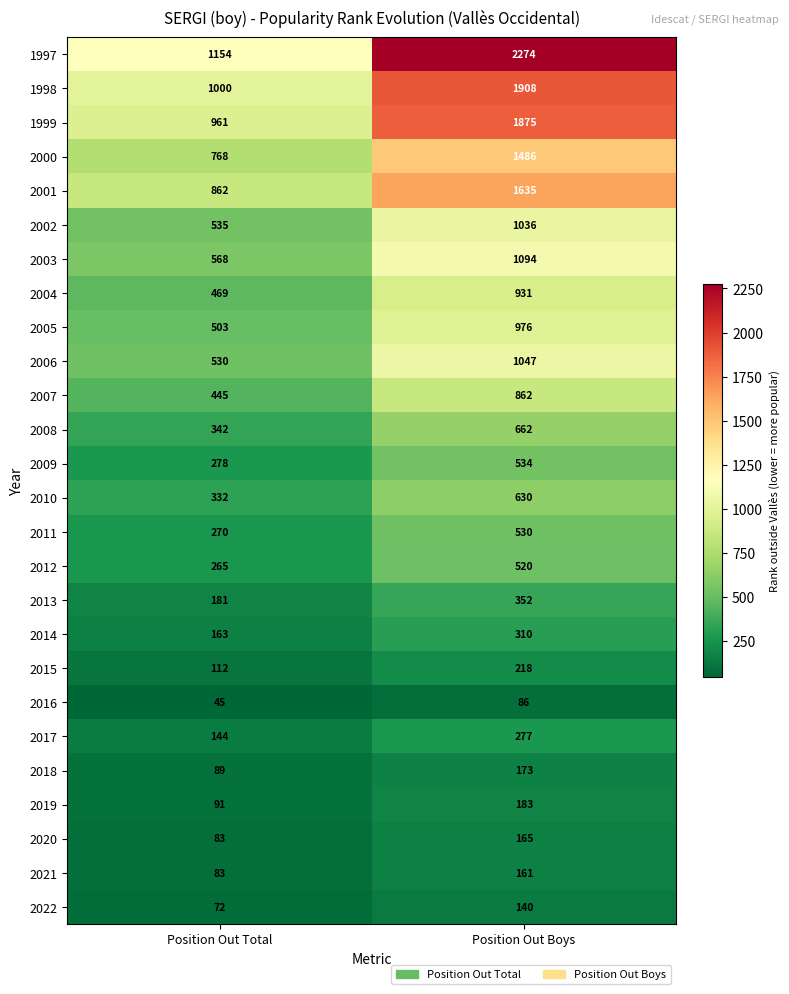

The value of 2006 at Position Out Total is 300. True or false?

False